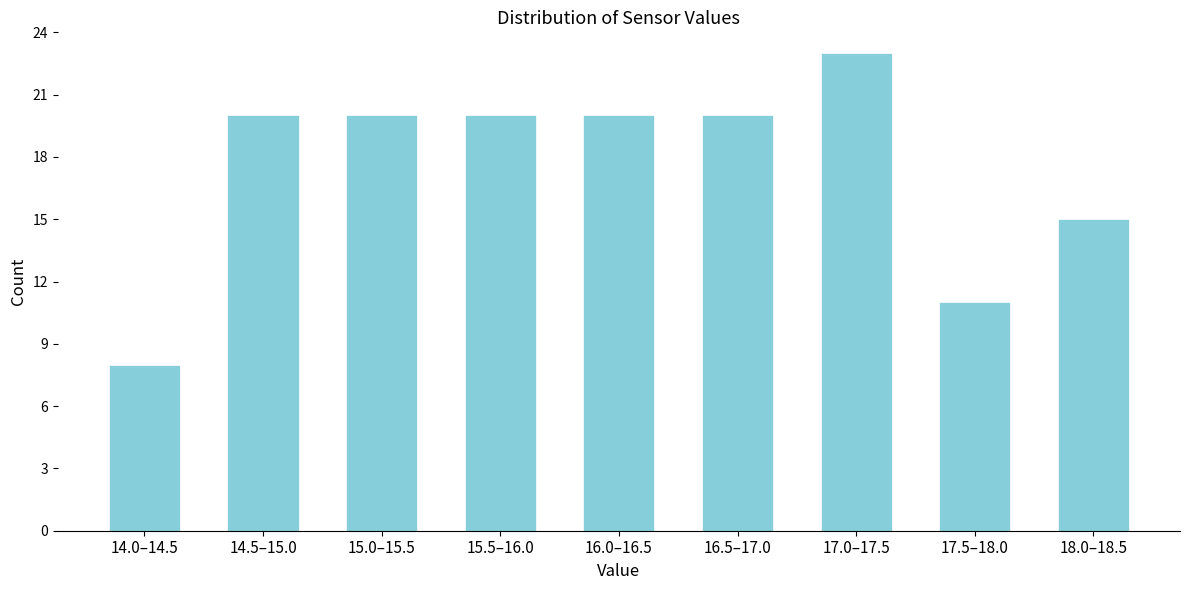

Reading left to right, list all the values displayed in this chart.

8	20	20	20	20	20	23	11	15